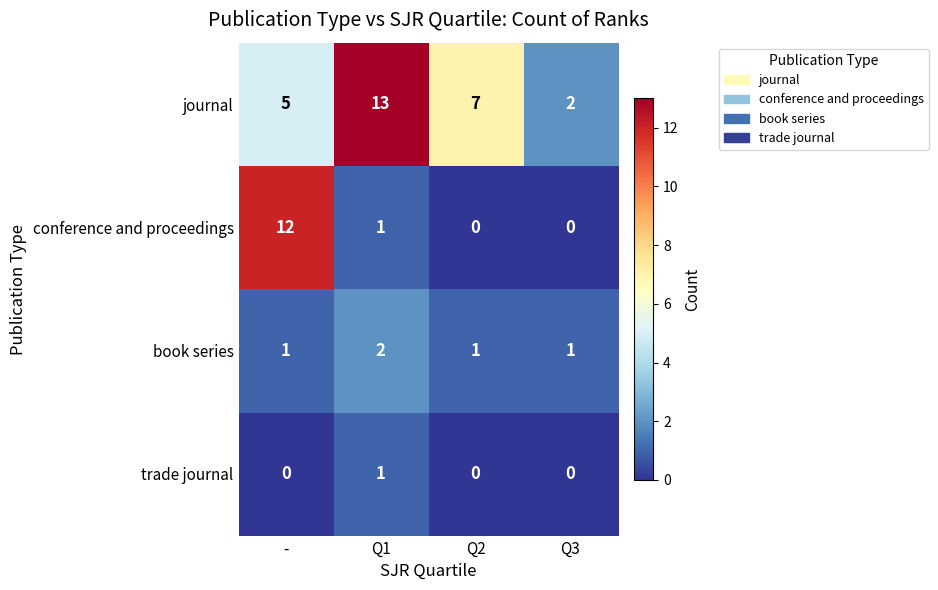

Which series has the largest range (max minus min)?

conference and proceedings